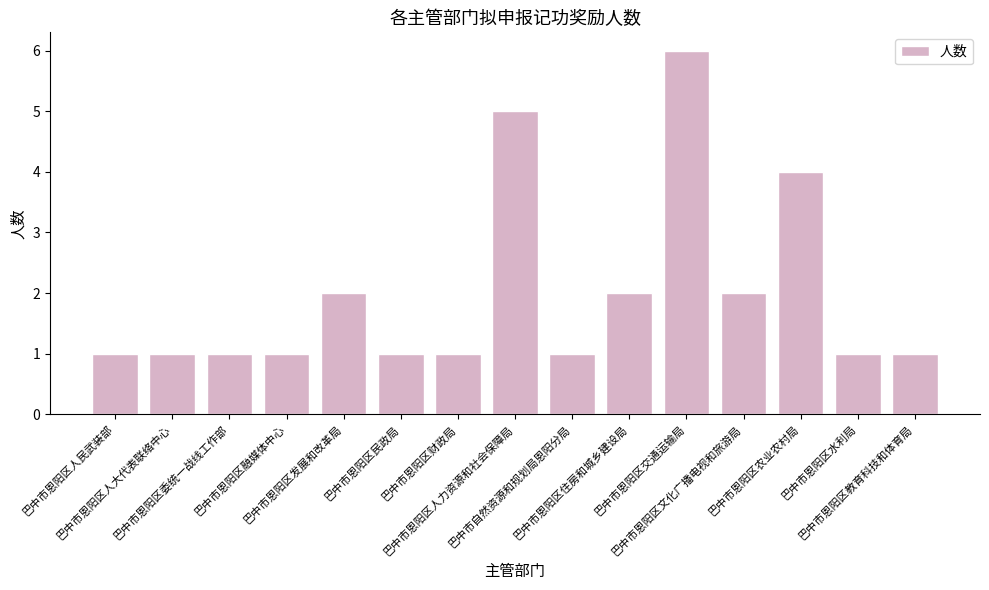

What is the sum of all values?

30